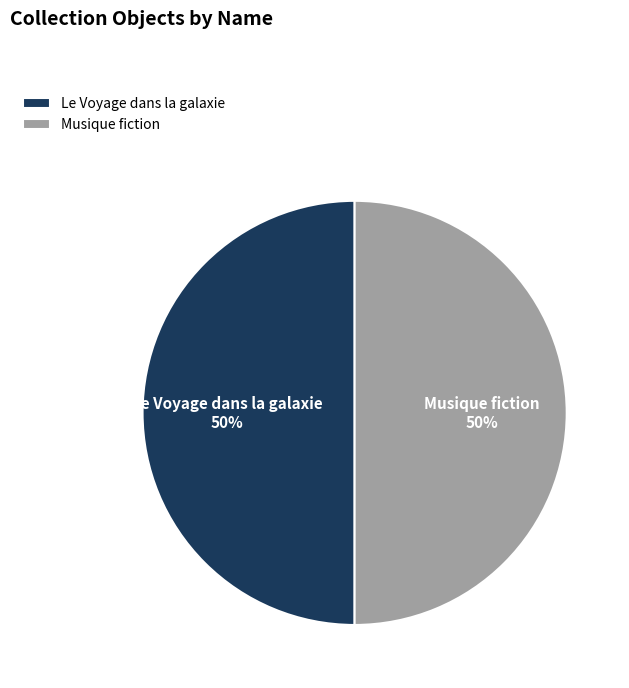

Is the sum of Musique fiction and Le Voyage dans la galaxie greater than half?

Yes